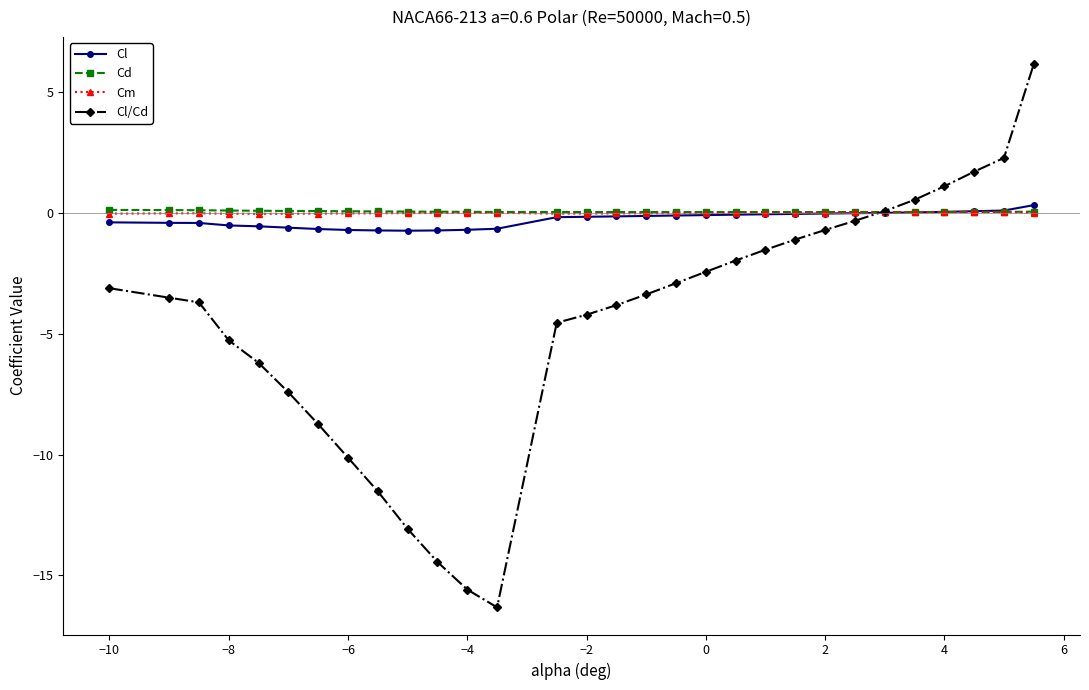

At how many categories does at least one series exceed 1?

4